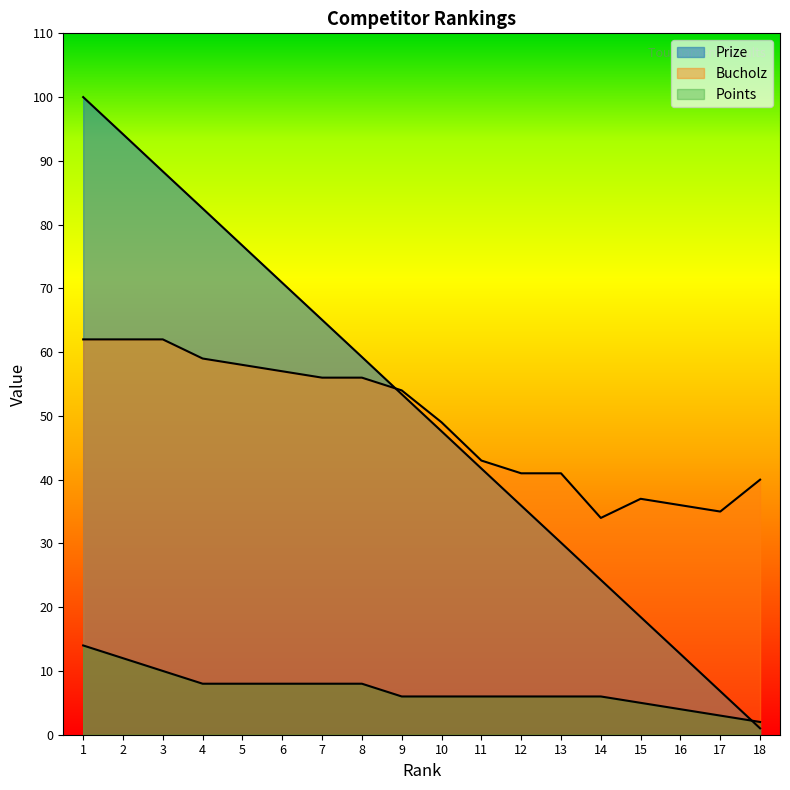

At which label does Points reach its peak?

1